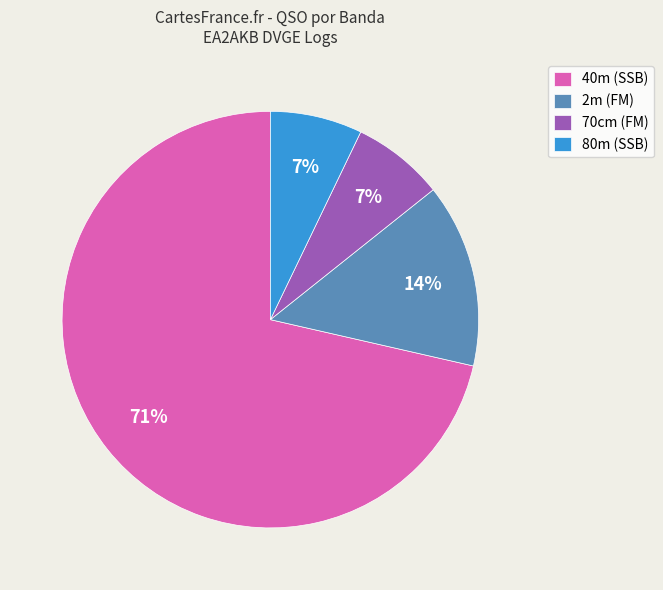

Which has a higher value, 40m (SSB) or 2m (FM)?

40m (SSB)